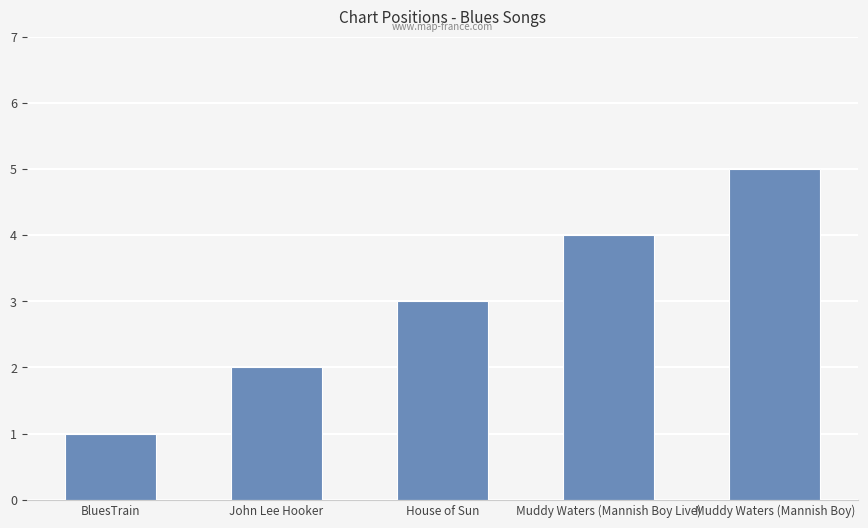

Are the bars grouped side by side (vs. stacked)?

No